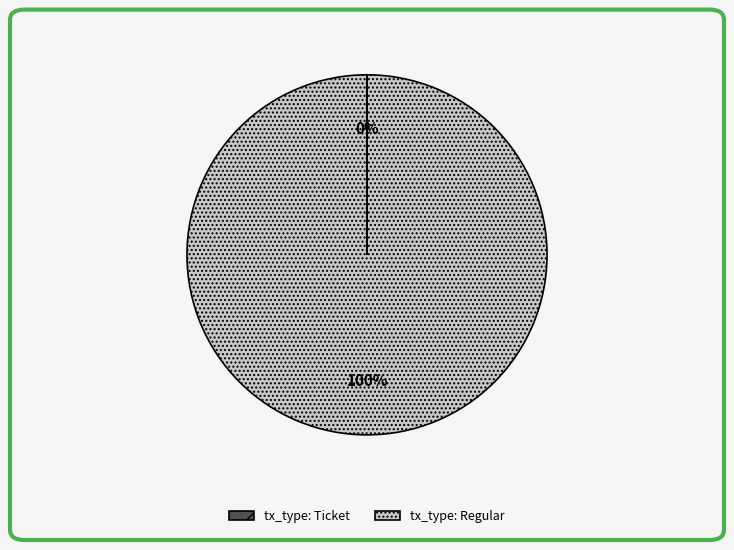

Is it true that tx_type: Regular is 89% of the pie?

False